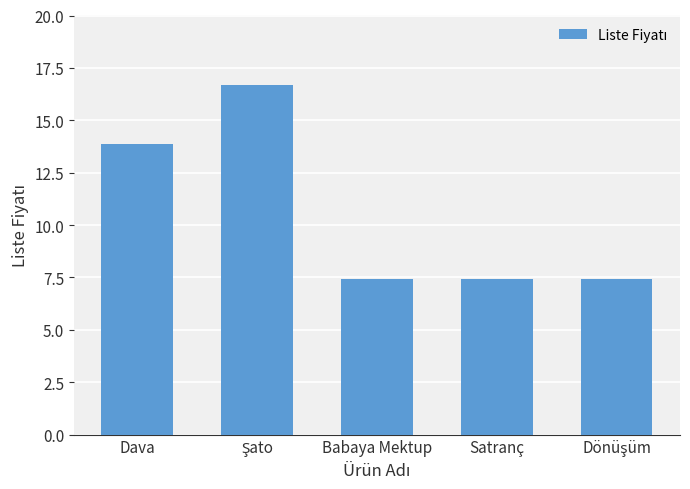

What is the maximum value shown in the chart?

16.7